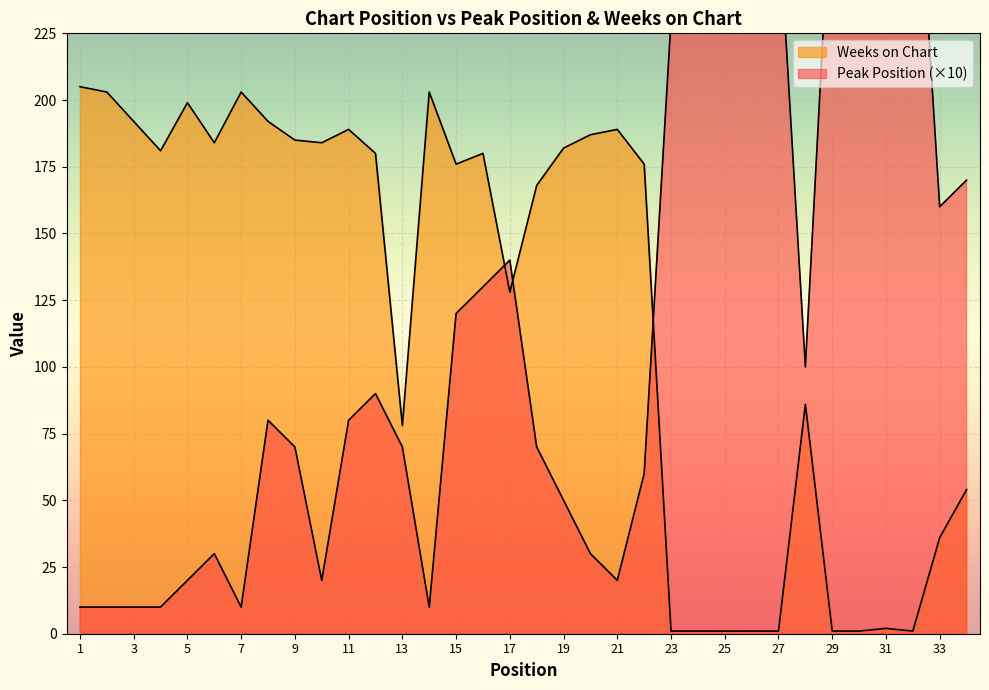

The value of Peak Position at 25 is 404. True or false?

False